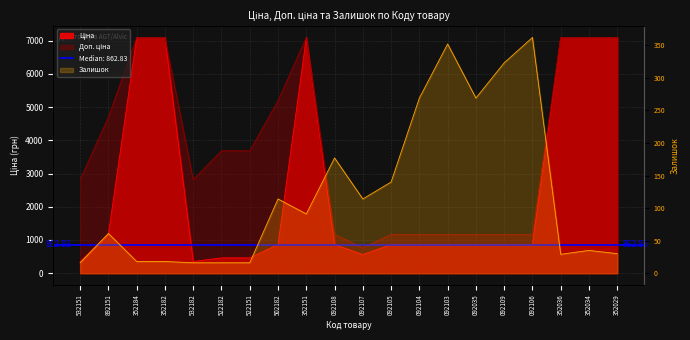

Does the chart display data point markers on the line(s)?

No